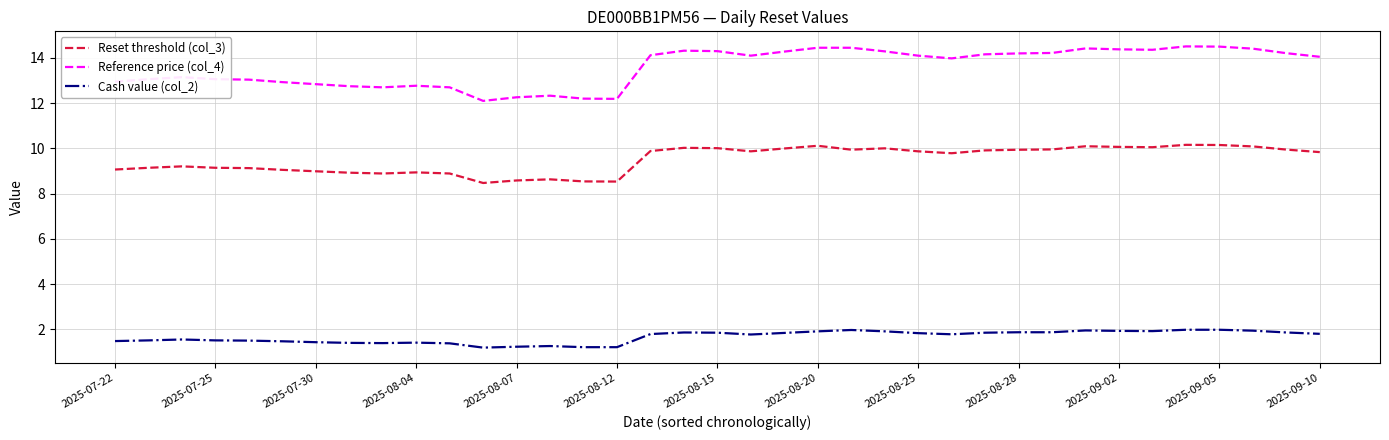

What is the lowest value of the Cash value (col_2) series?

1.2